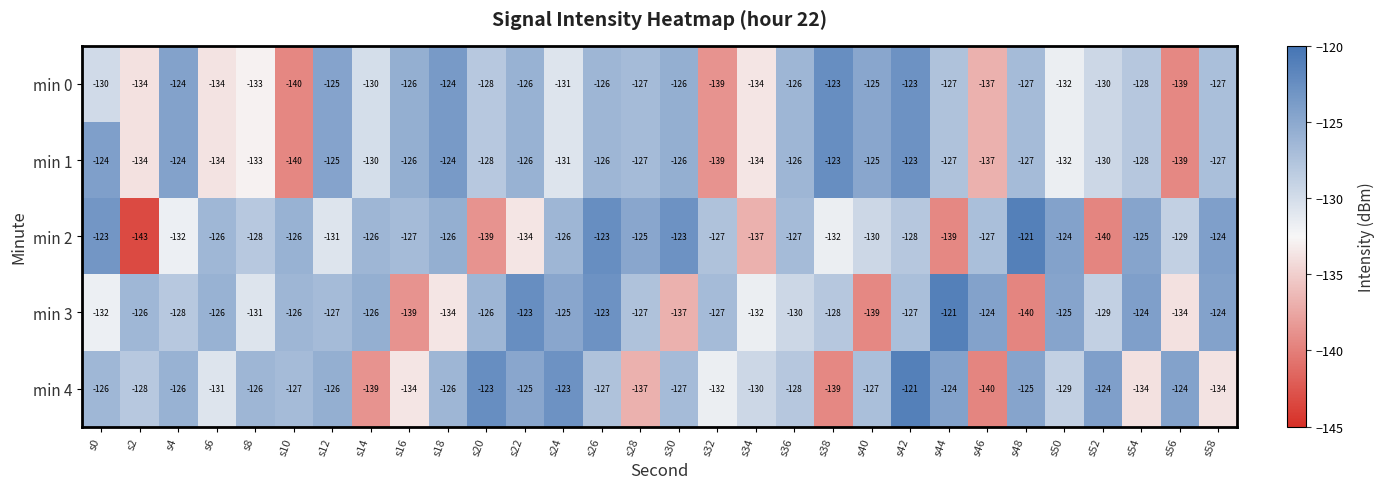

What is the difference between the min 0 values at s30 and s42?

3